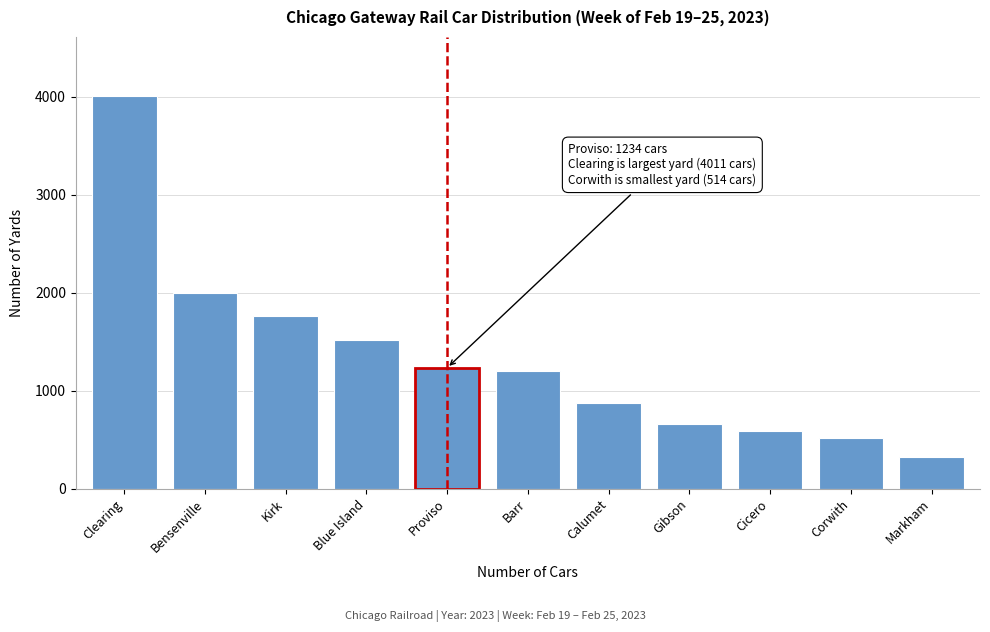

Reading left to right, extract all data points from this chart.

4011	1997	1759	1518	1234	1203	873	661	591	514	325